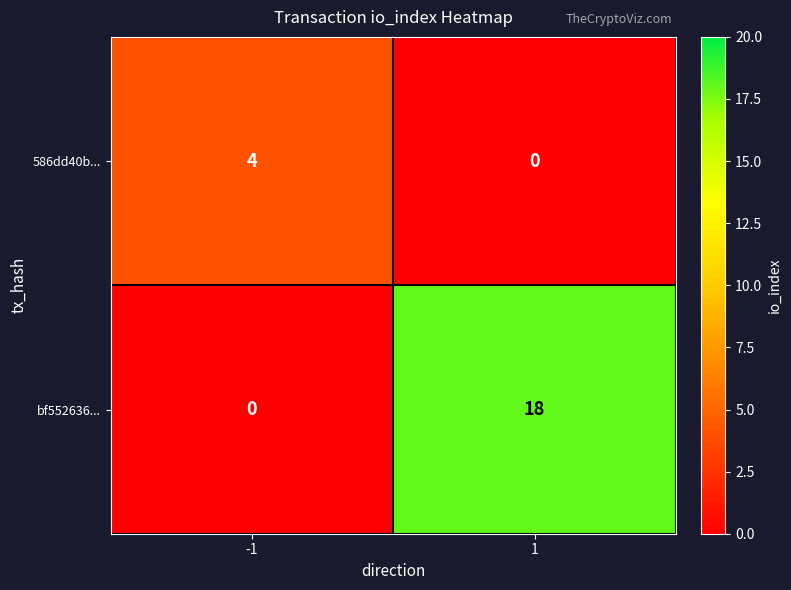

List the series in order of their overall mean, highest first.

bf552636..., 586dd40b...